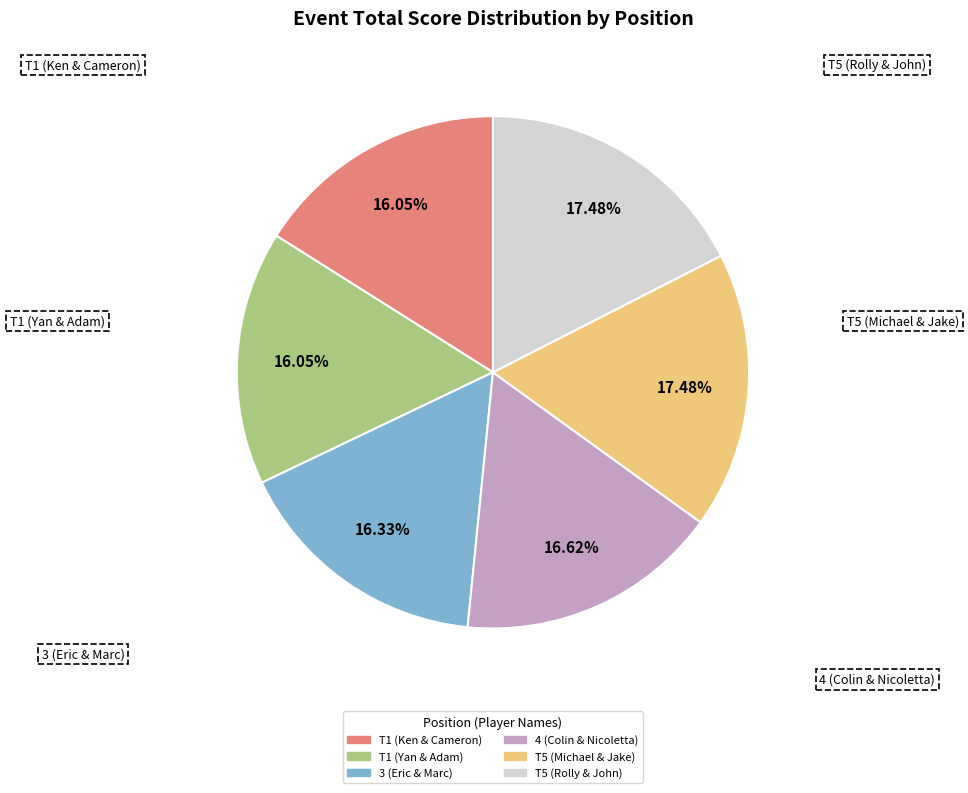

Is there a majority slice in this chart?

No